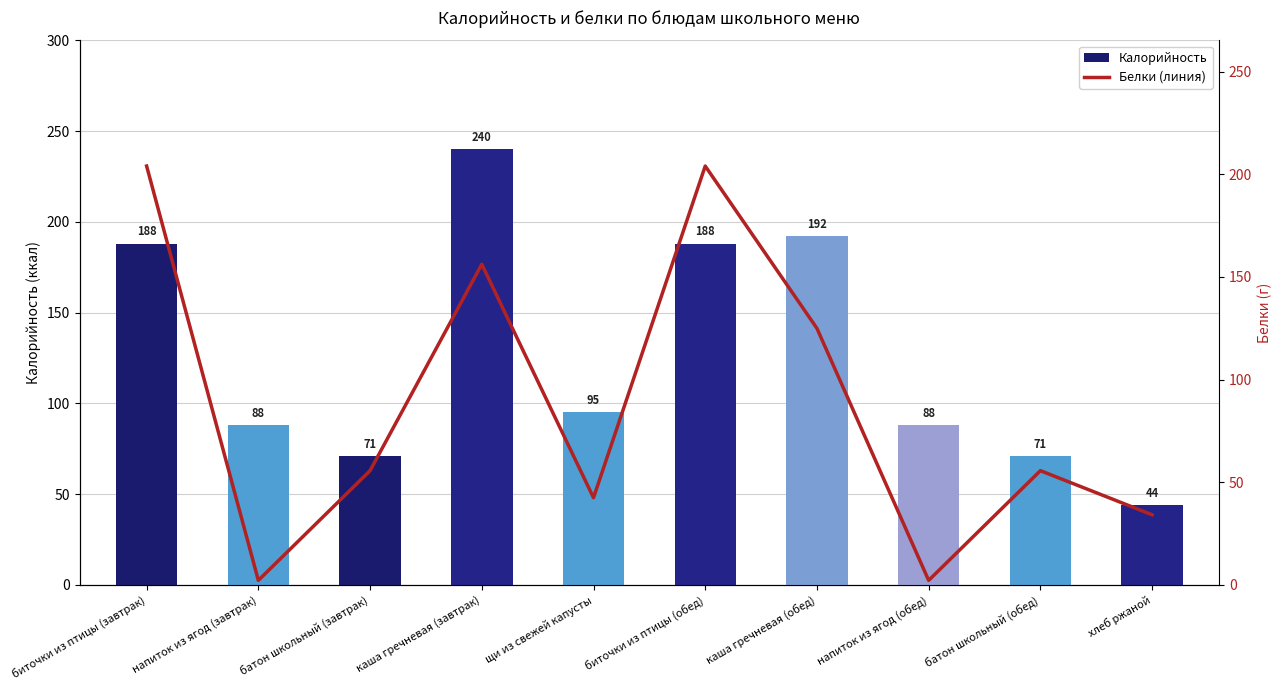

What is the average value of the Калорийность series?

126.5